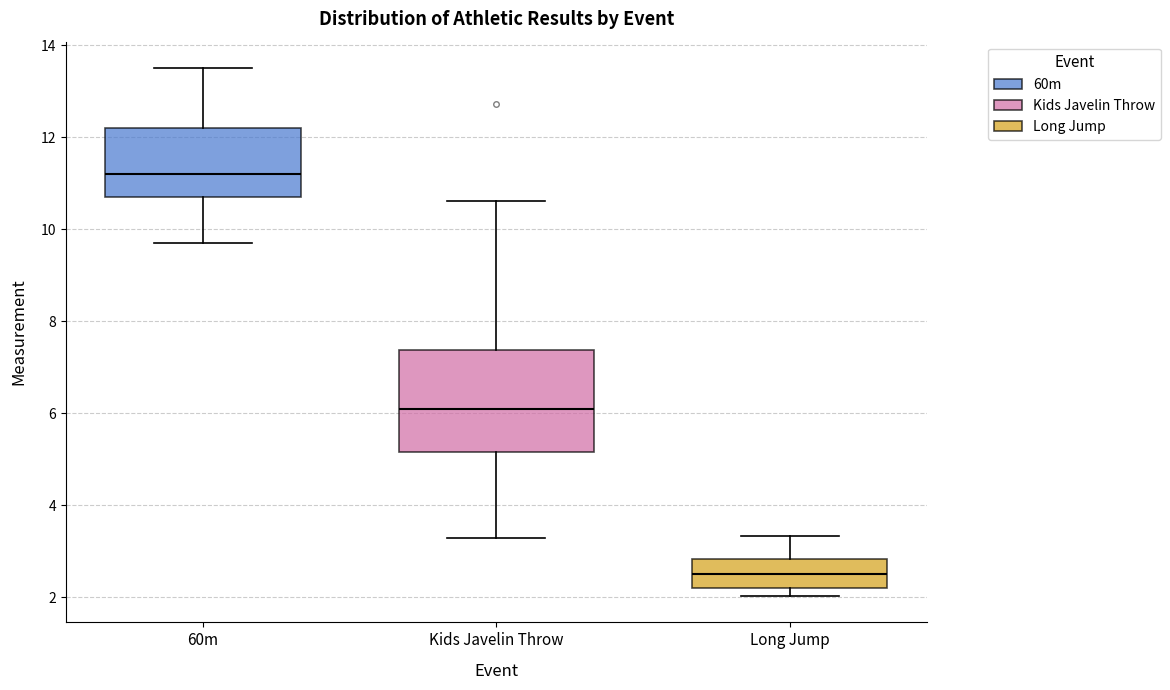

Reading left to right, transcribe this box plot: for each box, give where its median line is, the range the box spans, and where its two whiskers end, as read against the y-axis. The values are not printed on the chart, so give them approximately, as read against the axis.

60m: median 11.2, box 10.8 to 12.2, whiskers 9.8 to 13.6
Kids Javelin Throw: median 6.2, box 5.2 to 7.4, whiskers 3.4 to 10.6
Long Jump: median 2.6, box 2.2 to 2.8, whiskers 2.0 to 3.4